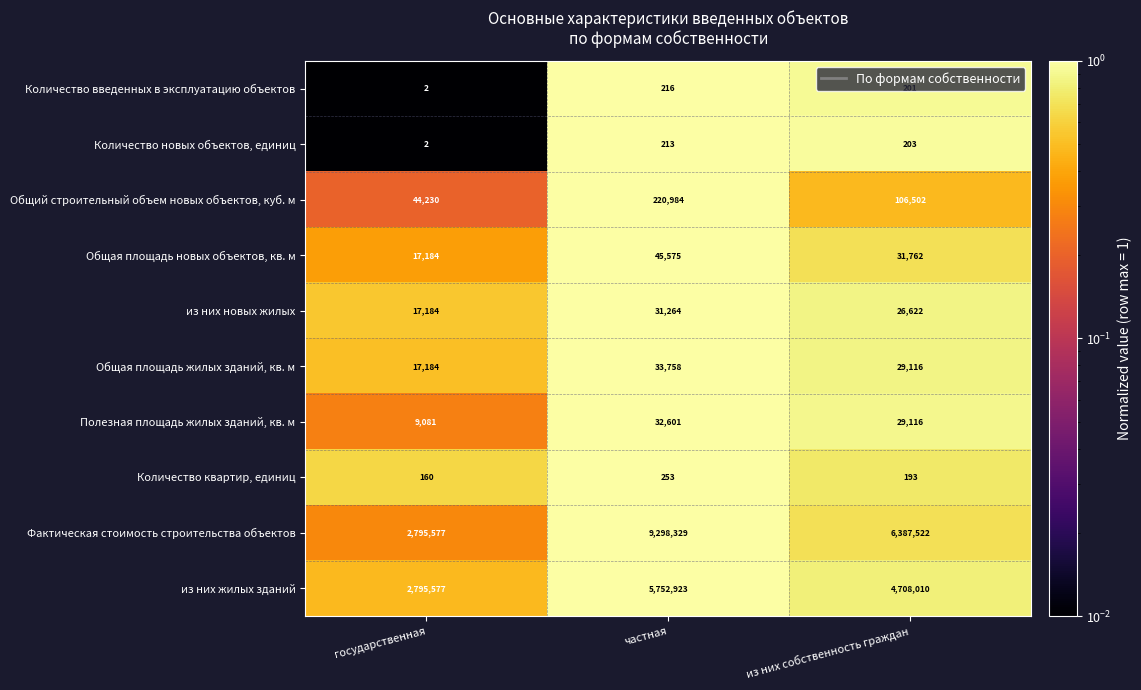

What is the difference between the maximum and second lowest values in the Количество квартир, единиц series?

60